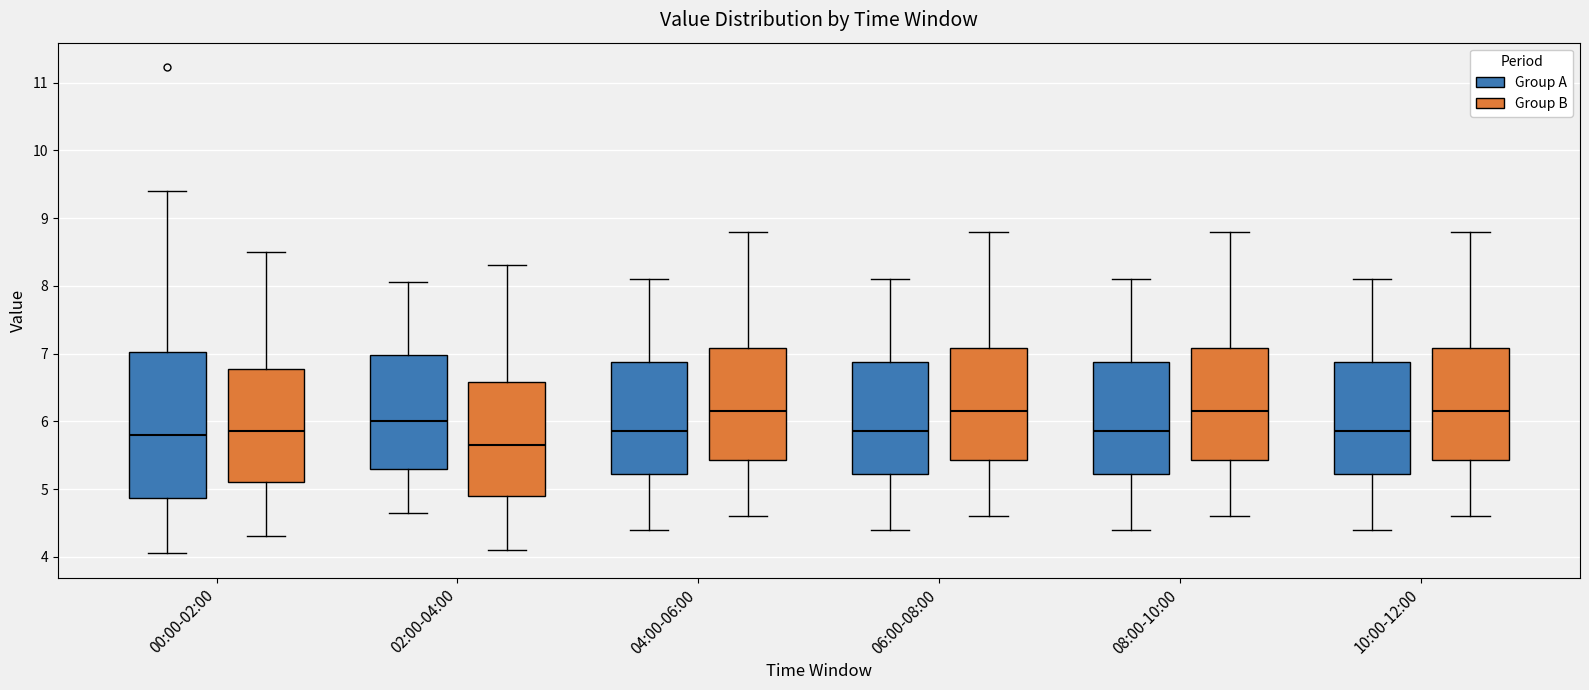

Reading left to right, transcribe this box plot: for each box, give where its median line is, the range the box spans, and where its two whiskers end, as read against the y-axis. The values are not printed on the chart, so give them approximately, as read against the axis.

00:00-02:00 (Group A): median 5.8, box 4.9 to 7.0, whiskers 4.1 to 9.4
00:00-02:00 (Group B): median 5.9, box 5.1 to 6.8, whiskers 4.3 to 8.5
02:00-04:00 (Group A): median 6.0, box 5.3 to 7.0, whiskers 4.7 to 8.1
02:00-04:00 (Group B): median 5.7, box 4.9 to 6.6, whiskers 4.1 to 8.3
04:00-06:00 (Group A): median 5.9, box 5.2 to 6.9, whiskers 4.4 to 8.1
04:00-06:00 (Group B): median 6.2, box 5.4 to 7.1, whiskers 4.6 to 8.8
06:00-08:00 (Group A): median 5.9, box 5.2 to 6.9, whiskers 4.4 to 8.1
06:00-08:00 (Group B): median 6.2, box 5.4 to 7.1, whiskers 4.6 to 8.8
08:00-10:00 (Group A): median 5.9, box 5.2 to 6.9, whiskers 4.4 to 8.1
08:00-10:00 (Group B): median 6.2, box 5.4 to 7.1, whiskers 4.6 to 8.8
10:00-12:00 (Group A): median 5.9, box 5.2 to 6.9, whiskers 4.4 to 8.1
10:00-12:00 (Group B): median 6.2, box 5.4 to 7.1, whiskers 4.6 to 8.8